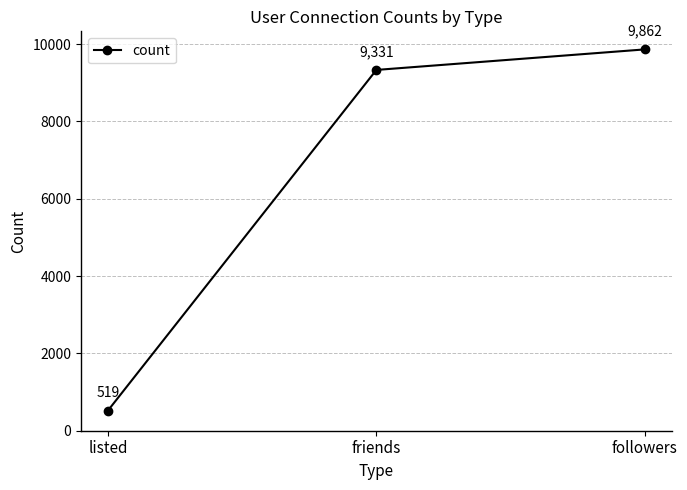

List the labels in order of value, smallest first.

listed, friends, followers